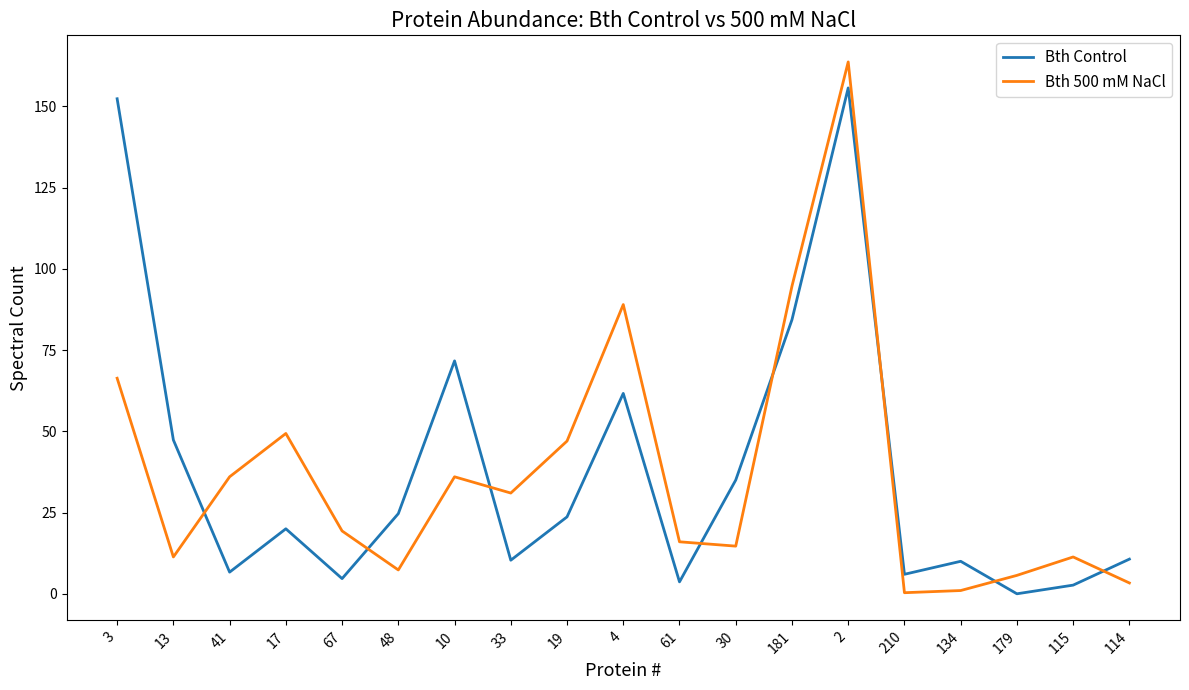

What is the maximum value shown in the chart?

163.7